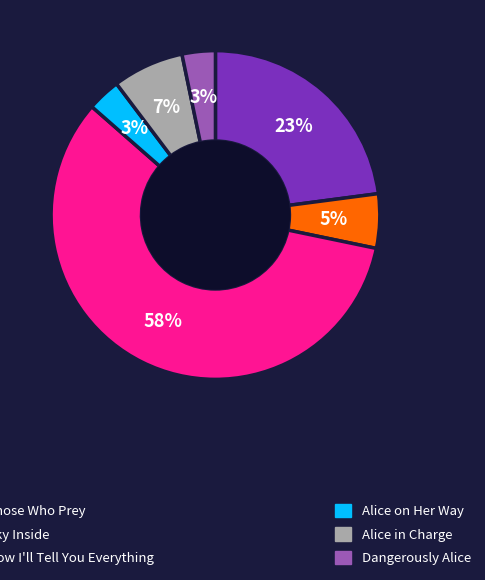

To the nearest percent, what is the average slice percentage?

17%